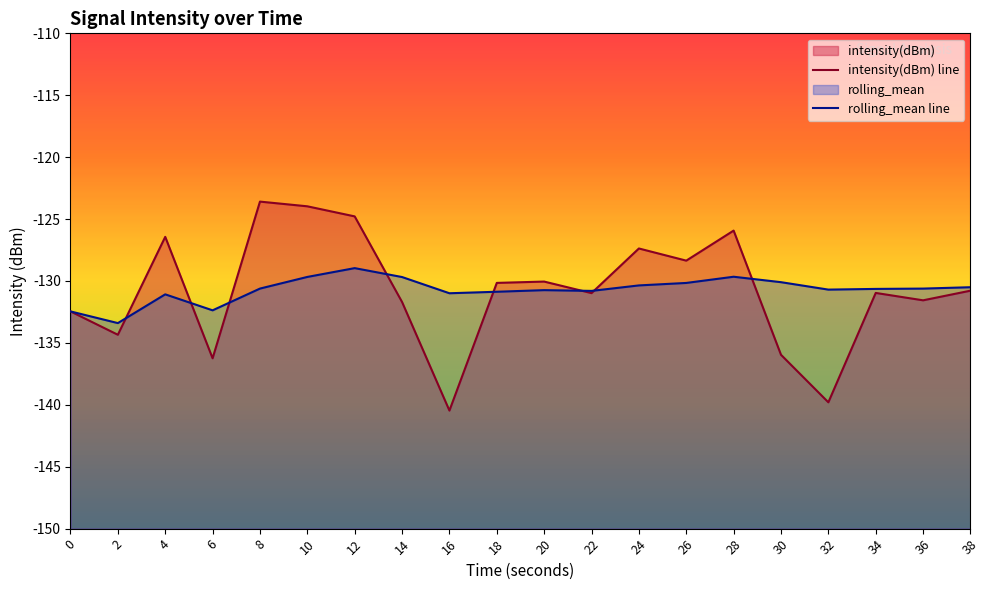

True or false: intensity(dBm) line and rolling_mean line intersect in this chart.

True